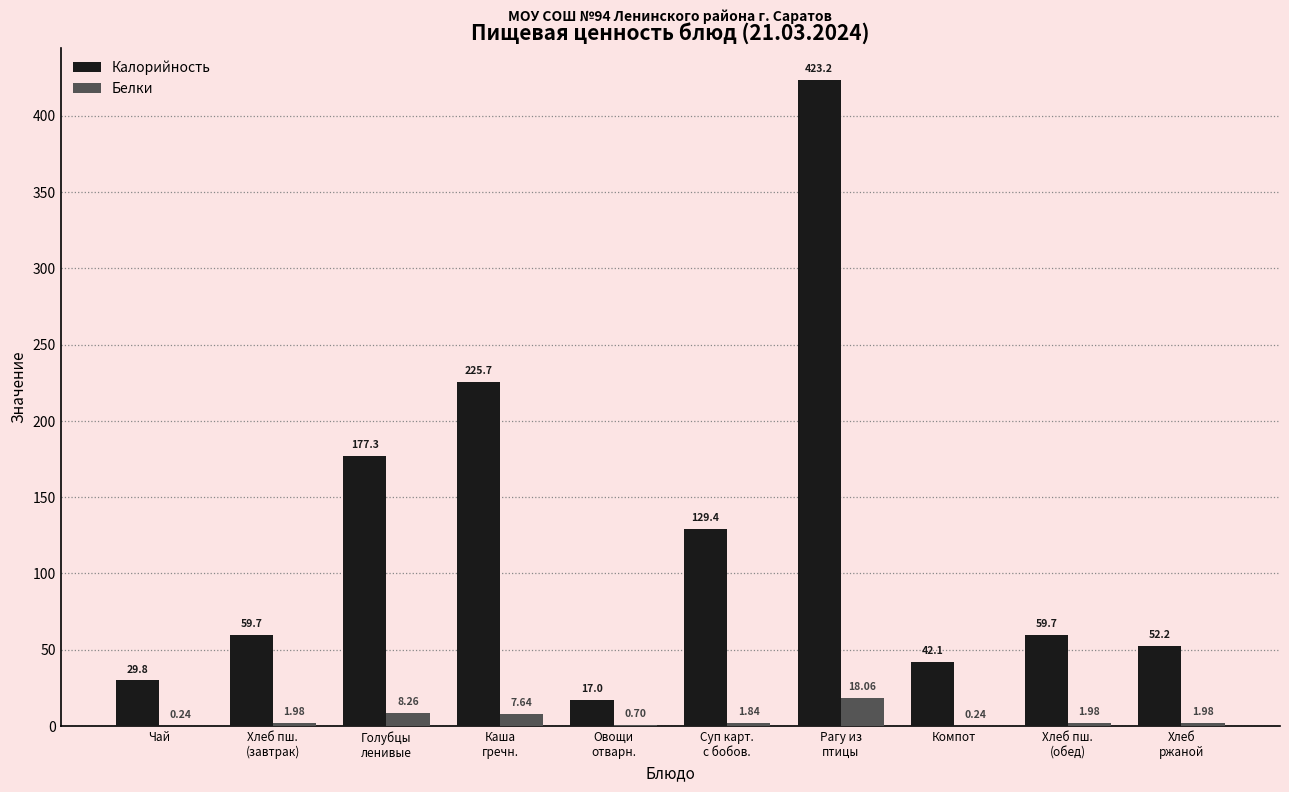

Which series has the largest total across all categories?

Калорийность